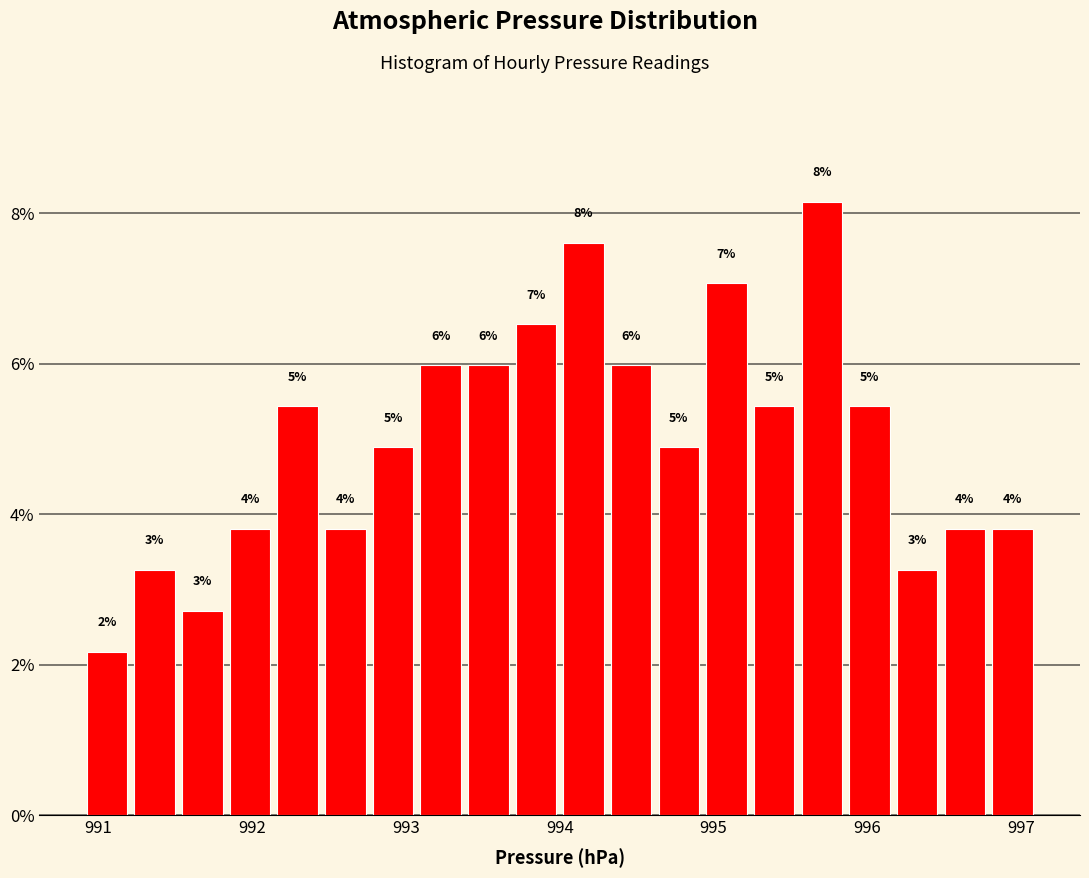

Read against the x-axis, roughly where is the centre of the tallest bar?

995.7